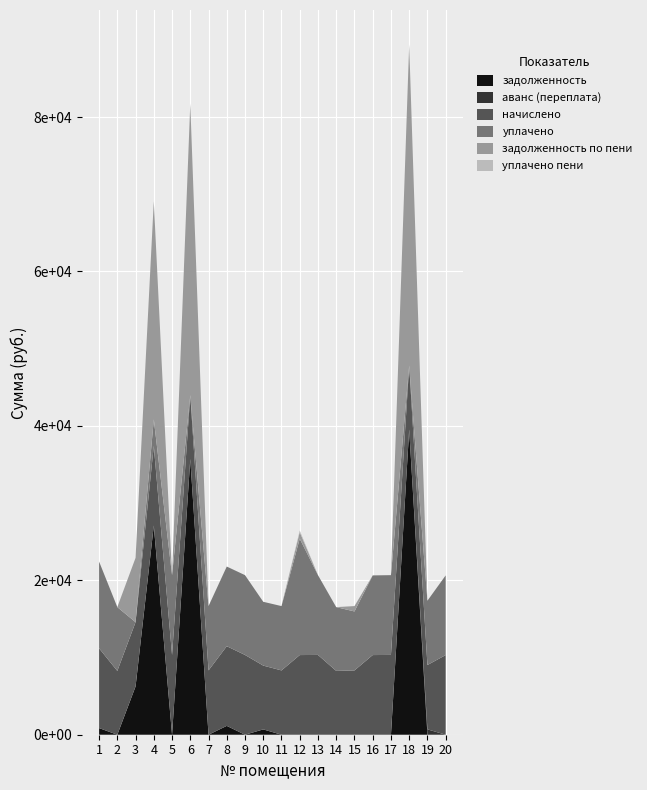

Reading left to right, list all the values displayed in this chart.

задолженность: 861.1	0.0	6247.3	27092.3	0.0	35700.5	0.0	1146.3	0.0	688.6	0.0	0.0	0.0	0.0	0.0	0.0	0.0	39530.9	0.0	0.0
аванс (переплата): 0.0	0.0	0.0	0.0	0.0	0.0	0.0	0.0	0.0	0.0	0.0	0.0	0.0	0.0	0.0	0.0	0.0	0.0	697.0	0.0
начислено: 10333.4	8263.4	8329.7	10316.9	10333.4	8263.4	8329.7	10316.9	10333.4	8263.4	8329.7	10317.0	10333.4	8263.4	8329.7	10316.9	10333.4	8263.4	8329.7	10316.9
уплачено: 11233.4	8263.4	0.0	3439.0	10333.4	0.0	8329.7	10316.9	10333.4	8263.4	8329.7	15074.5	10333.4	8263.4	7635.5	10316.9	10333.4	0.0	8329.7	10316.9
задолженность по пени: 0.0	0.0	8329.7	28241.2	0.0	37766.4	0.0	0.0	0.0	0.0	0.0	859.7	0.0	0.0	694.1	0.0	0.0	41596.8	0.0	0.0
уплачено пени: 0.0	0.0	0.0	0.0	0.0	0.0	0.0	3.6	0.0	0.0	0.0	202.4	0.0	0.0	0.0	3.3	0.0	0.0	3.5	0.0